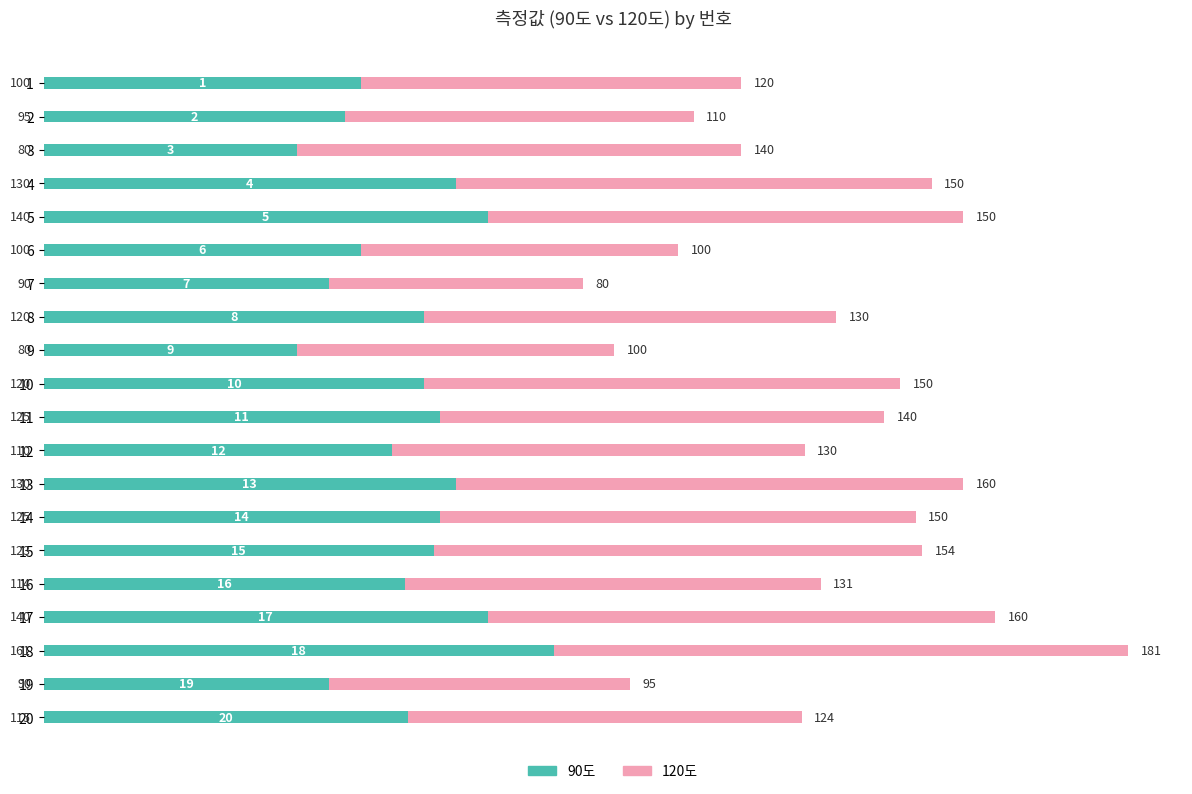

What is the total value across all series at 1?

220